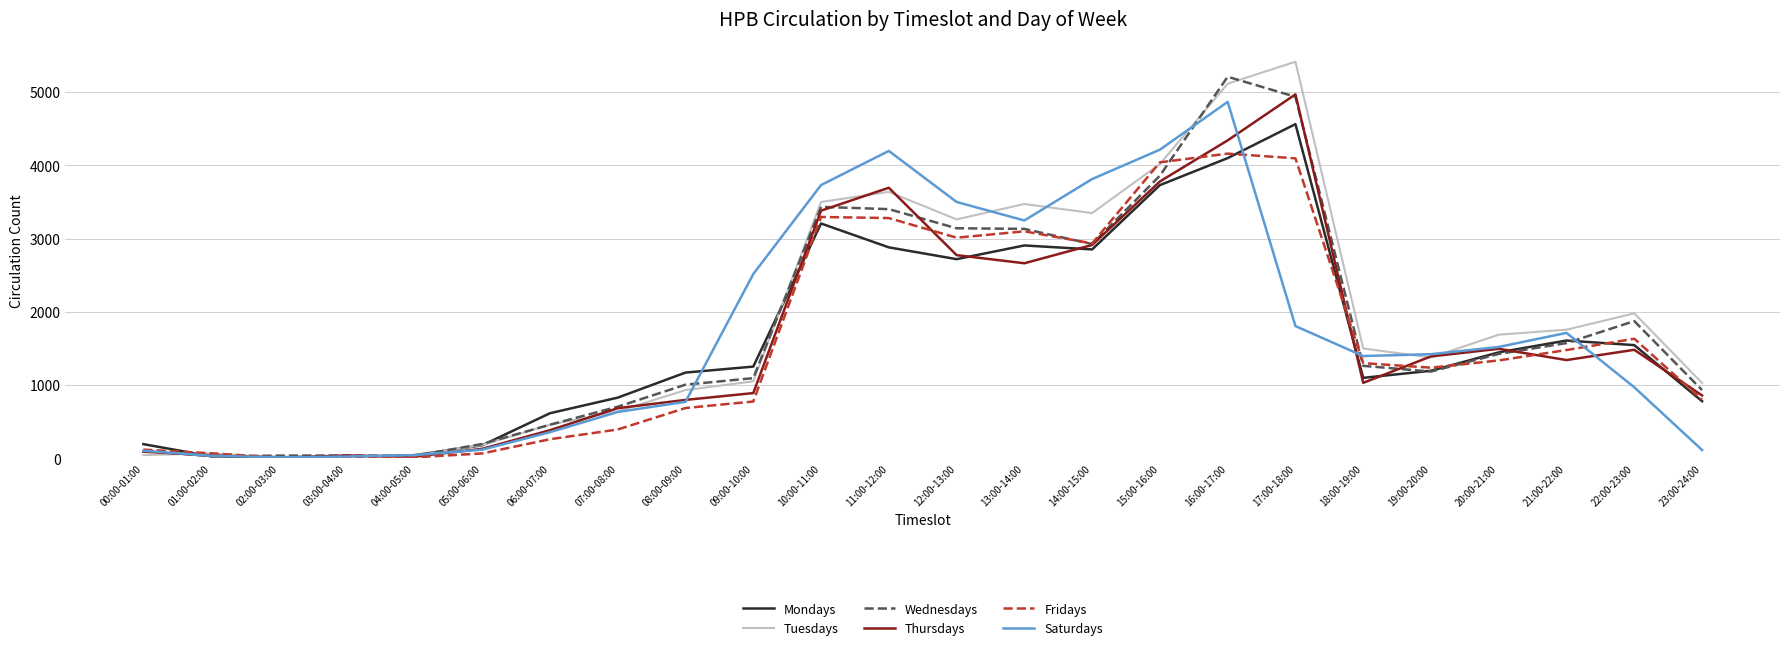

Is the value of Thursdays at 11:00-12:00 greater than the value of Saturdays at 22:00-23:00?

Yes